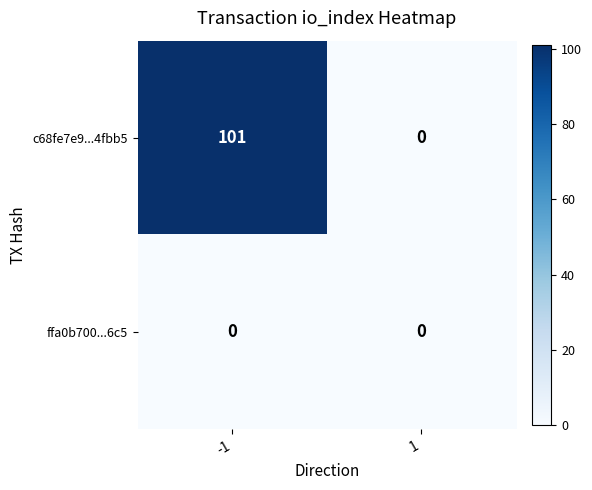

Reading left to right, what are all the values shown in this chart?

c68fe7e9...4fbb5: 101	0
ffa0b700...6c5: 0	0